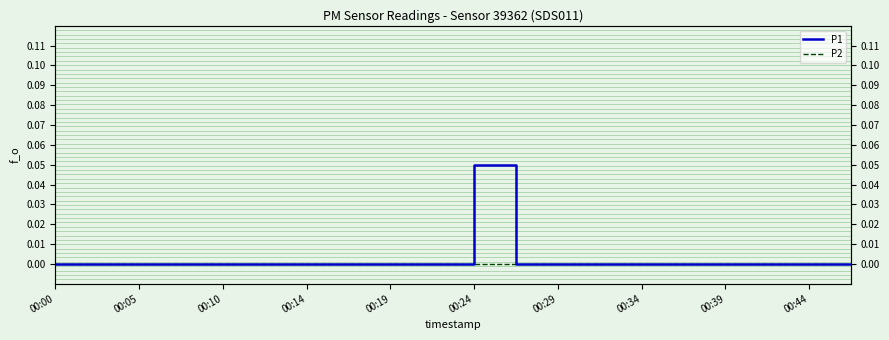

At how many categories does at least one series exceed 0?

1